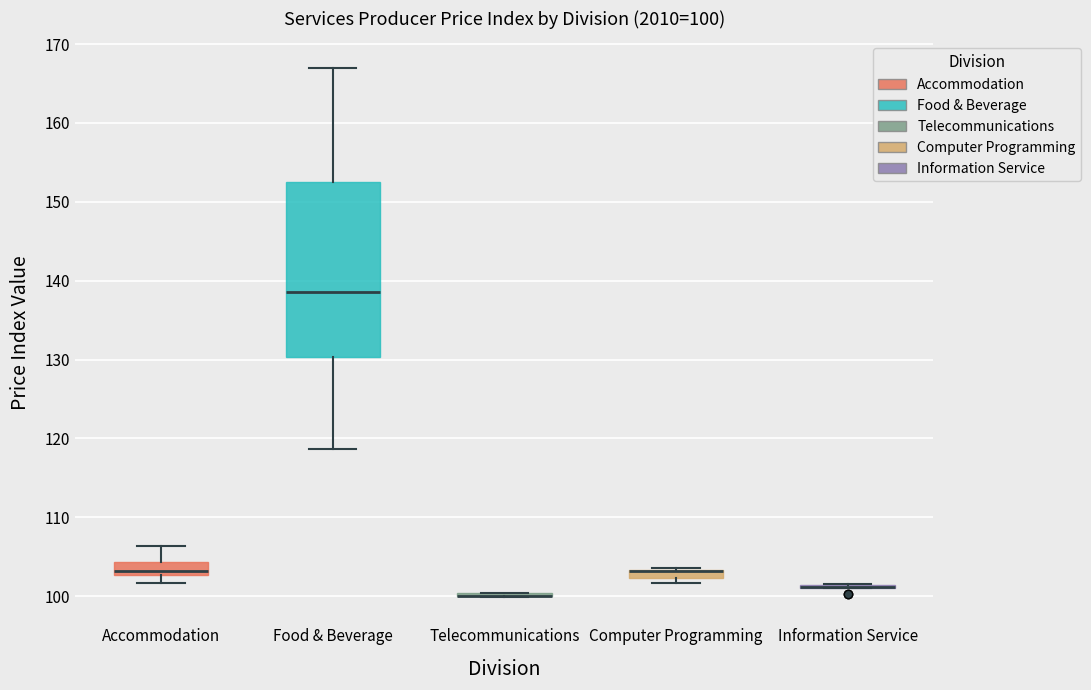

Which box is the tallest, from its lower edge to its upper edge?

Food & Beverage